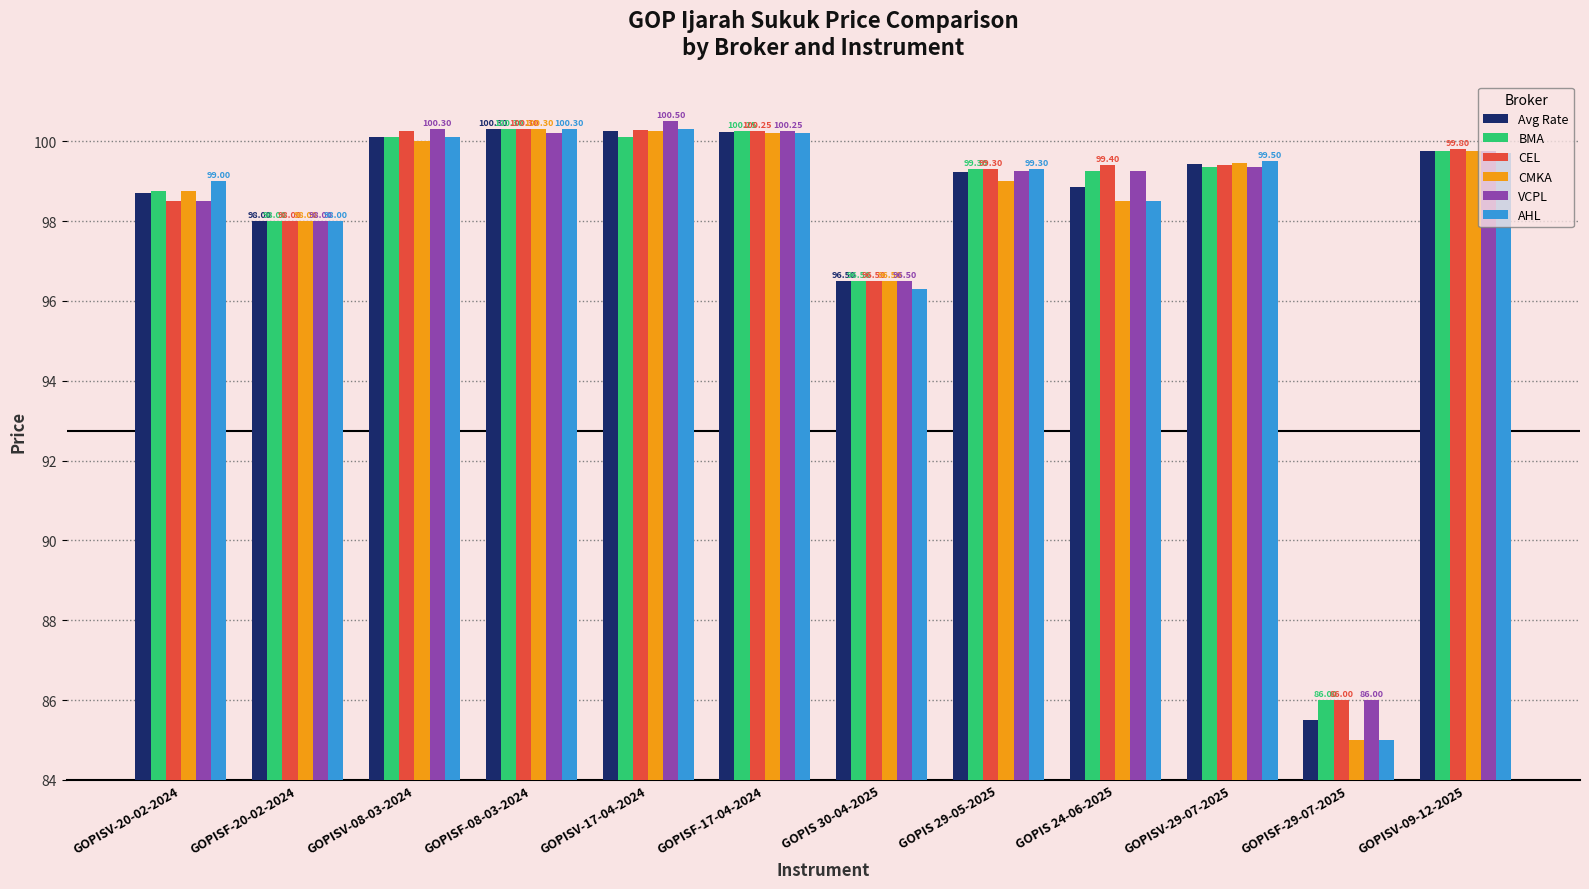

How many data points in CEL are above 99?

8